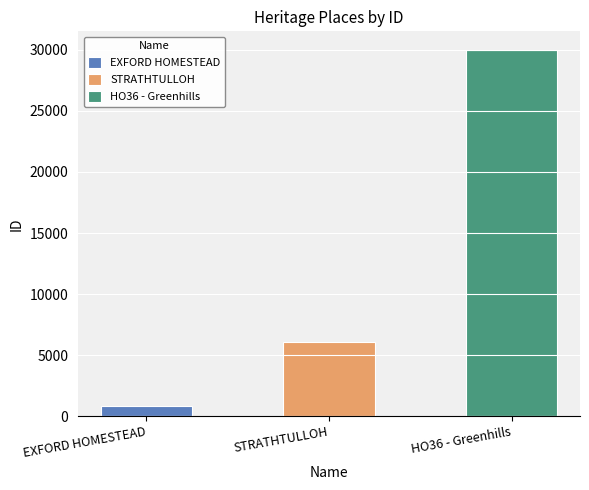

At which label does the data first exceed 6050?

HO36 - Greenhills